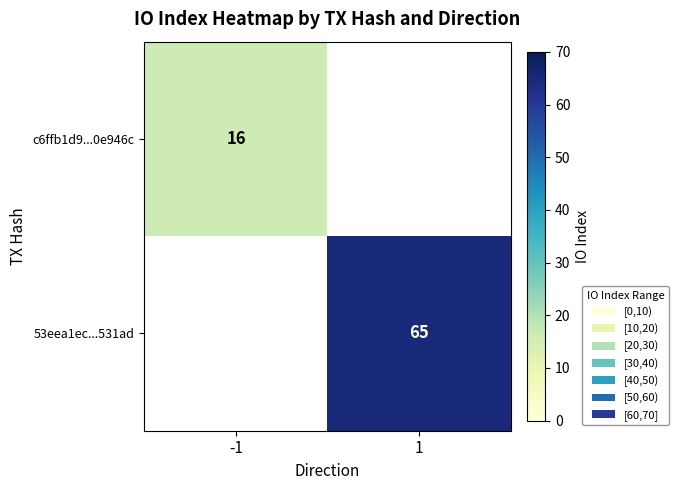

How many data points does each series have?

2